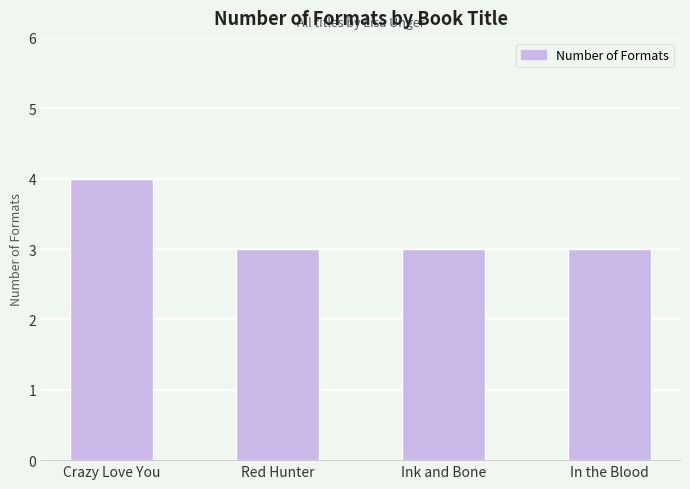

Which category has the highest value across all series?

Crazy Love You